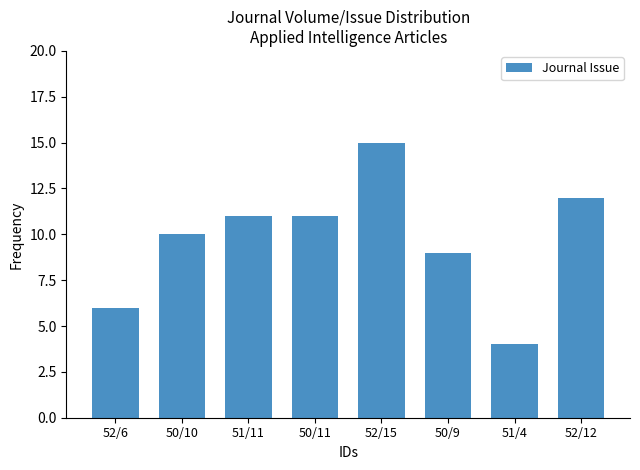

Between 52/6 and 50/9, which is larger?

50/9